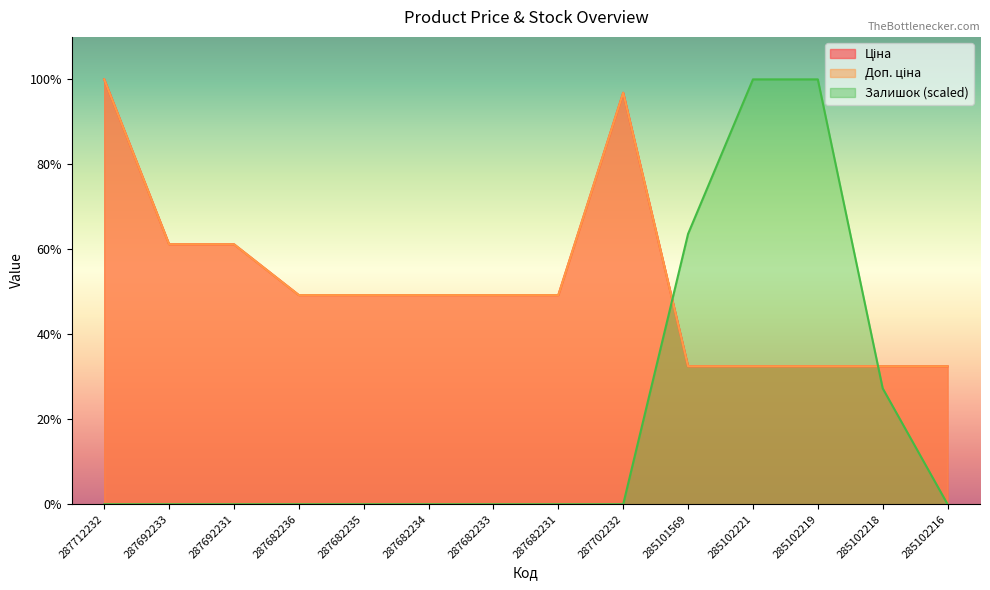

Reading right to left, what are all the values shown in this chart?

Ціна: 285102216=9775.5	285102218=9775.5	285102219=9775.5	285102221=9775.5	285101569=9775.5	287702232=29152.3	287682231=14817.6	287682233=14817.6	287682234=14817.6	287682235=14817.6	287682236=14817.6	287692231=18420.9	287692233=18420.9	287712232=30102.8
Доп. ціна: 285102216=9775.5	285102218=9775.5	285102219=9775.5	285102221=9775.5	285101569=9775.5	287702232=29152.3	287682231=14817.6	287682233=14817.6	287682234=14817.6	287682235=14817.6	287682236=14817.6	287692231=18420.9	287692233=18420.9	287712232=30102.8
Залишок: 285102216=0.0	285102218=8209.9	285102219=30102.8	285102221=30102.8	285101569=19156.3	287702232=0.0	287682231=0.0	287682233=0.0	287682234=0.0	287682235=0.0	287682236=0.0	287692231=0.0	287692233=0.0	287712232=0.0